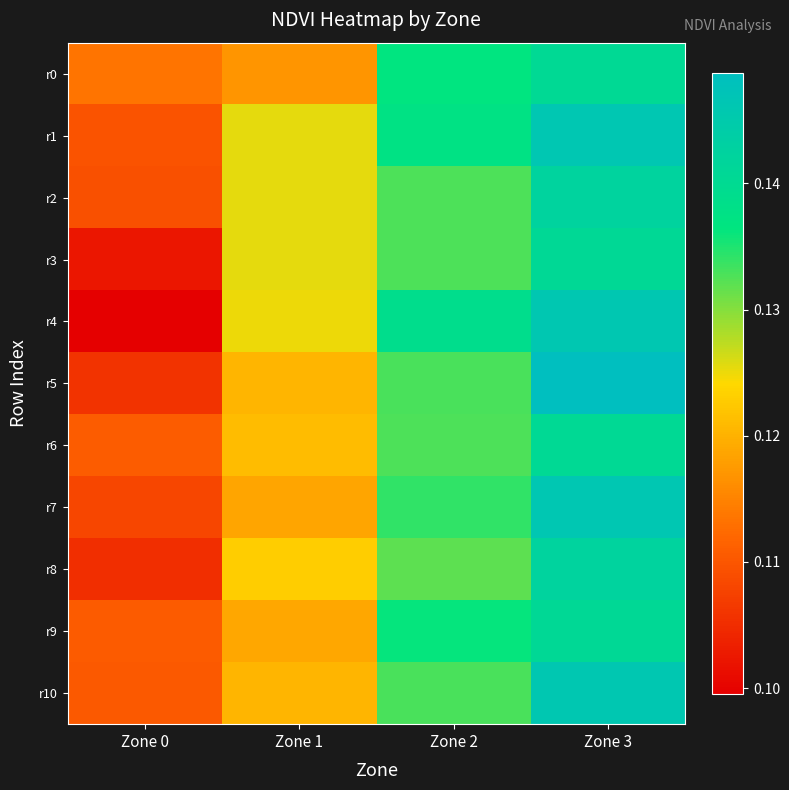

List the series in order of their peak value, lowest first.

r0, r6, r3, r9, r2, r8, r4, r10, r1, r7, r5